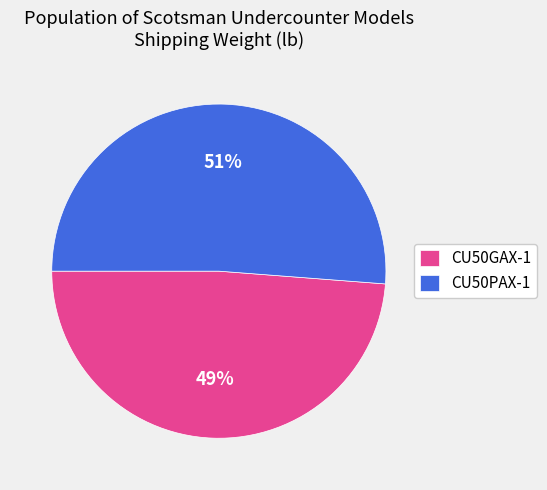

To the nearest percent, what is the average slice percentage?

50%